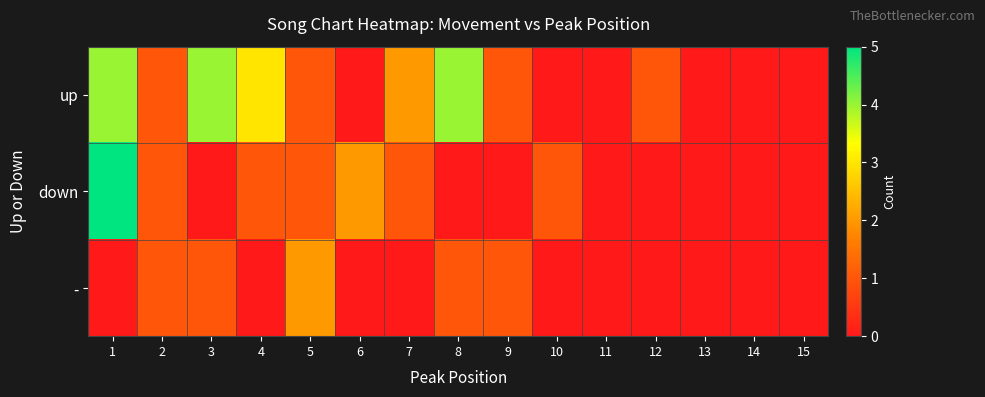

Reading left to right, extract all data points from this chart.

up: 1=4	2=1	3=4	4=3	5=1	6=0	7=2	8=4	9=1	10=0	11=0	12=1	13=0	14=0	15=0
down: 1=5	2=1	3=0	4=1	5=1	6=2	7=1	8=0	9=0	10=1	11=0	12=0	13=0	14=0	15=0
-: 1=0	2=1	3=1	4=0	5=2	6=0	7=0	8=1	9=1	10=0	11=0	12=0	13=0	14=0	15=0